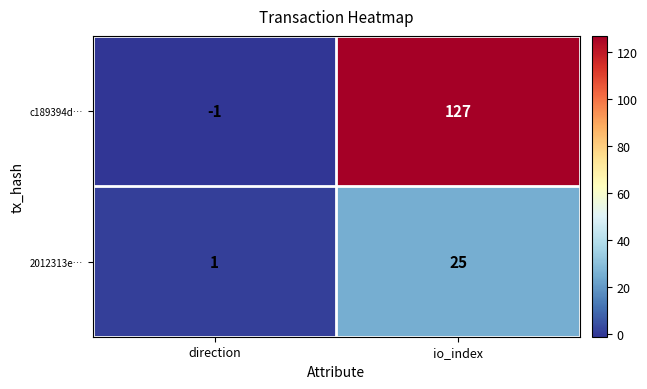

How many values in the c189394d… series are below 127?

1